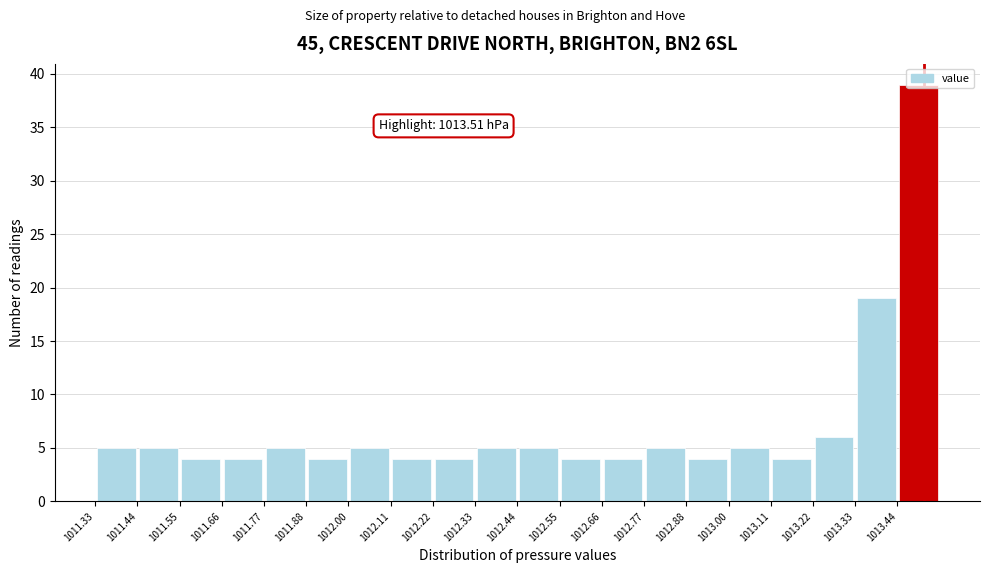

Over which range of the x-axis is the bar tallest?

1013.44 to 1013.56